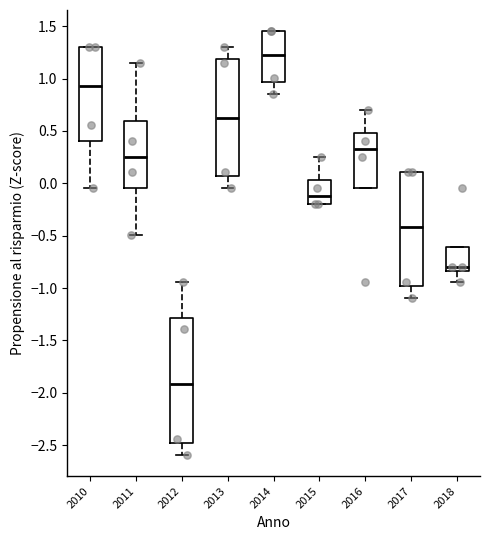

Reading left to right, transcribe this box plot: for each box, give where its median line is, the range the box spans, and where its two whiskers end, as read against the y-axis. The values are not printed on the chart, so give them approximately, as read against the axis.

2010: median 0.95, box 0.40 to 1.30, whiskers -0.05 to 1.30
2011: median 0.25, box -0.05 to 0.60, whiskers -0.50 to 1.15
2012: median -1.90, box -2.50 to -1.30, whiskers -2.60 to -0.95
2013: median 0.65, box 0.05 to 1.20, whiskers -0.05 to 1.30
2014: median 1.25, box 0.95 to 1.45, whiskers 0.85 to 1.45
2015: median -0.10, box -0.20 to 0.05, whiskers -0.20 to 0.25
2016: median 0.35, box -0.05 to 0.50, whiskers -0.05 to 0.70
2017: median -0.40, box -1.00 to 0.10, whiskers -1.10 to 0.10
2018: median -0.80, box -0.85 to -0.60, whiskers -0.95 to -0.60